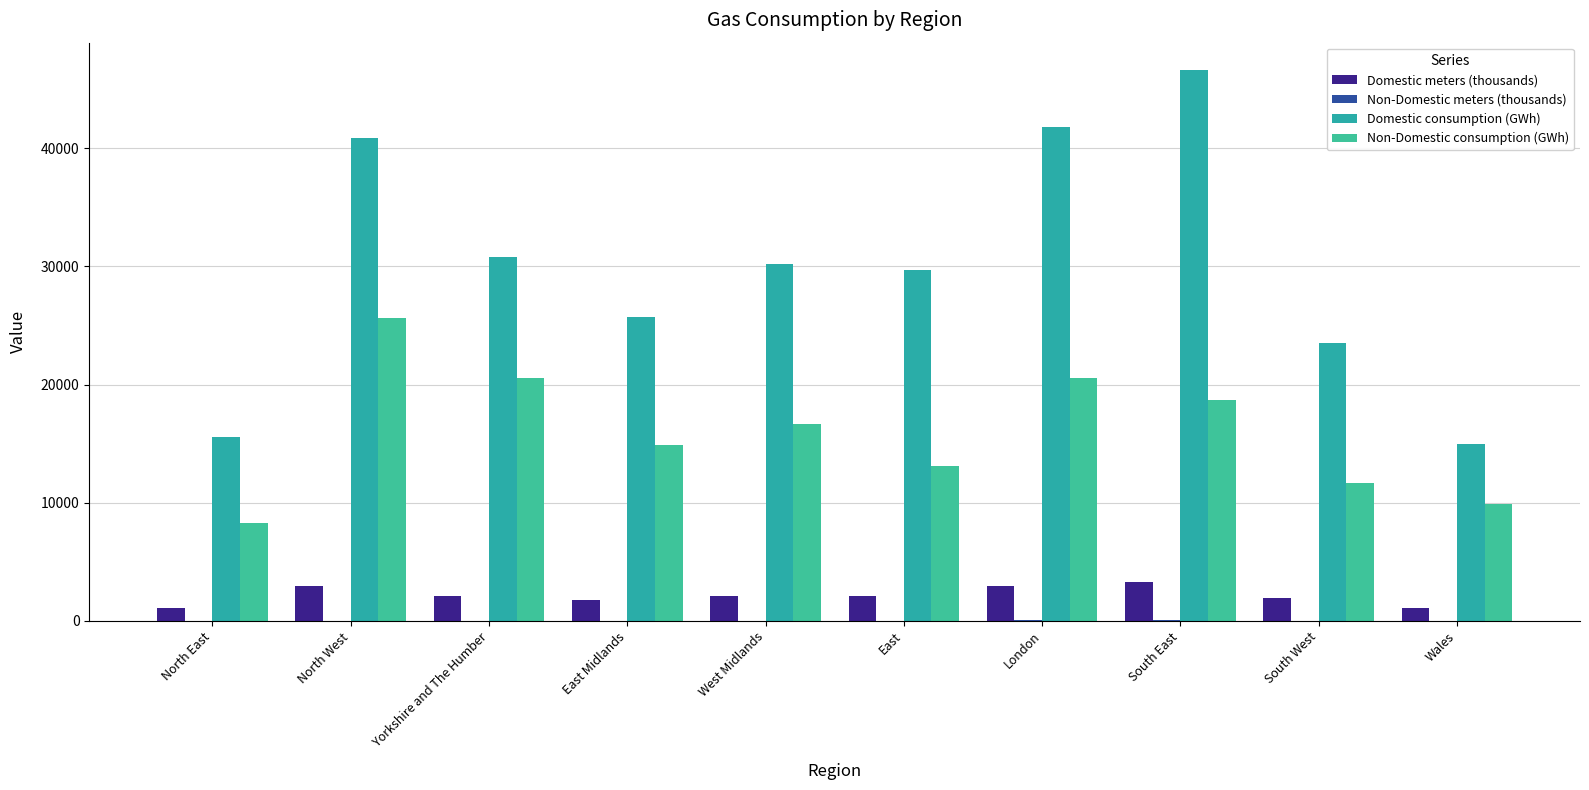

The value of Domestic meters (thousands) at London is 5156.8. True or false?

False